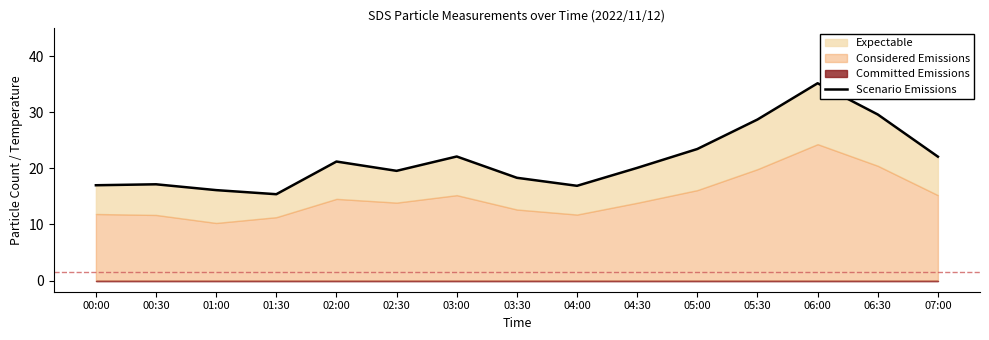

Rank the categories by value from highest to lowest.

06:00, 06:30, 05:30, 05:00, 03:00, 07:00, 02:00, 04:30, 02:30, 03:30, 00:30, 00:00, 04:00, 01:00, 01:30